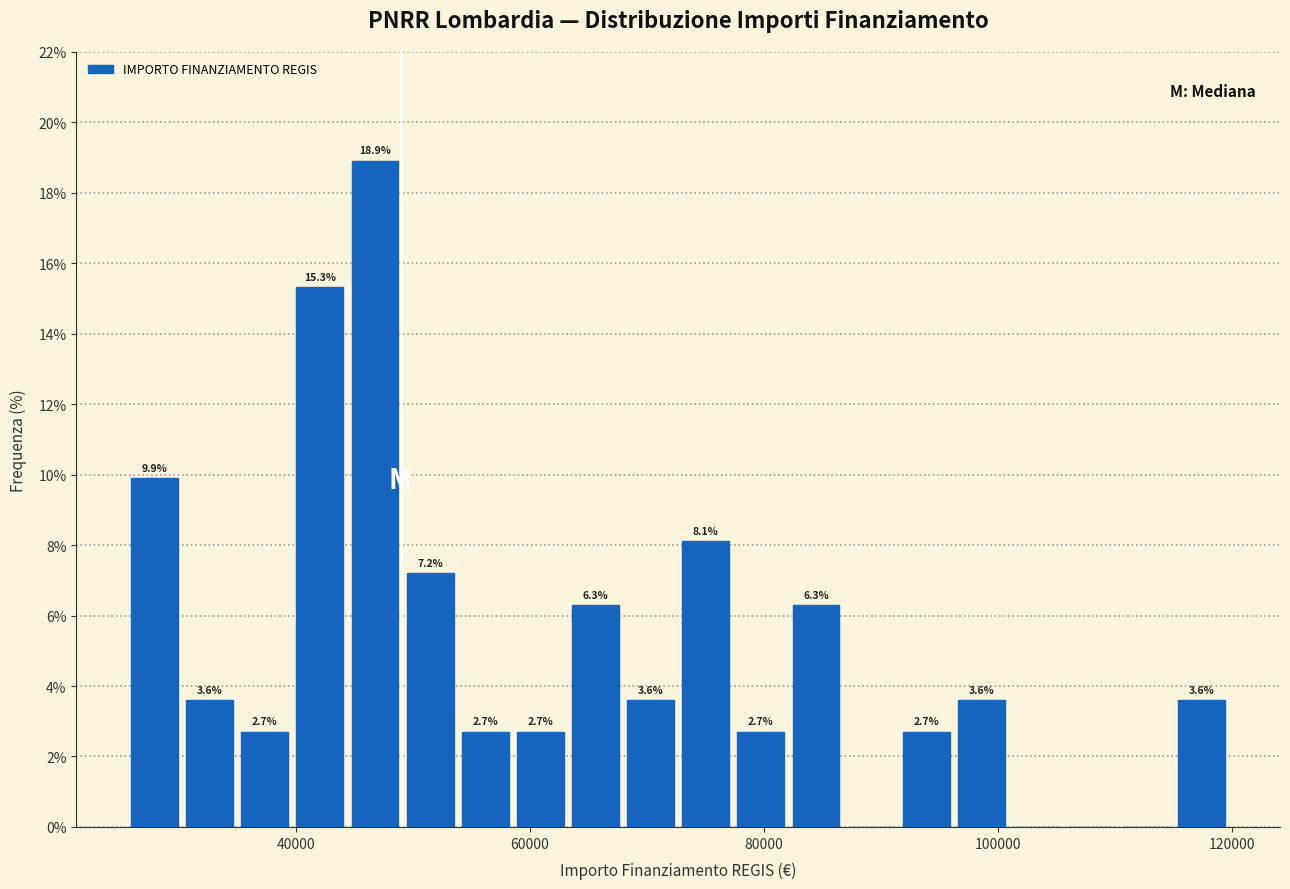

Around what value on the x-axis is the tallest bar? Give the approximate position of its centre, as read against the axis.

46000